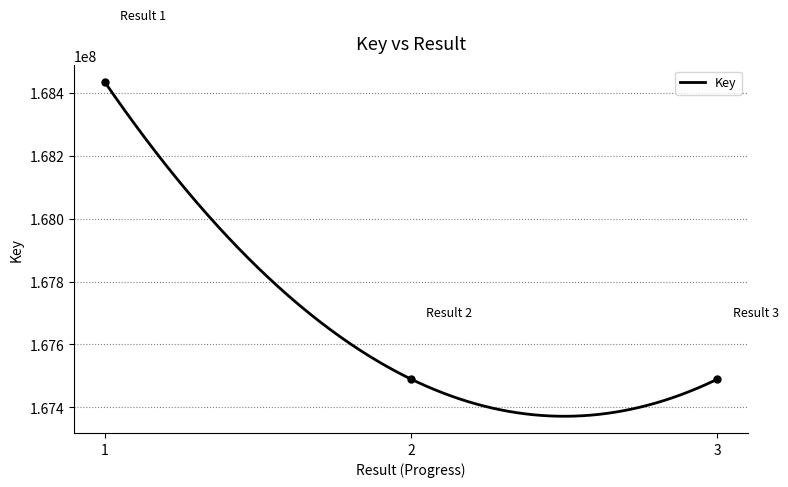

How many values exceed 167489696?

1